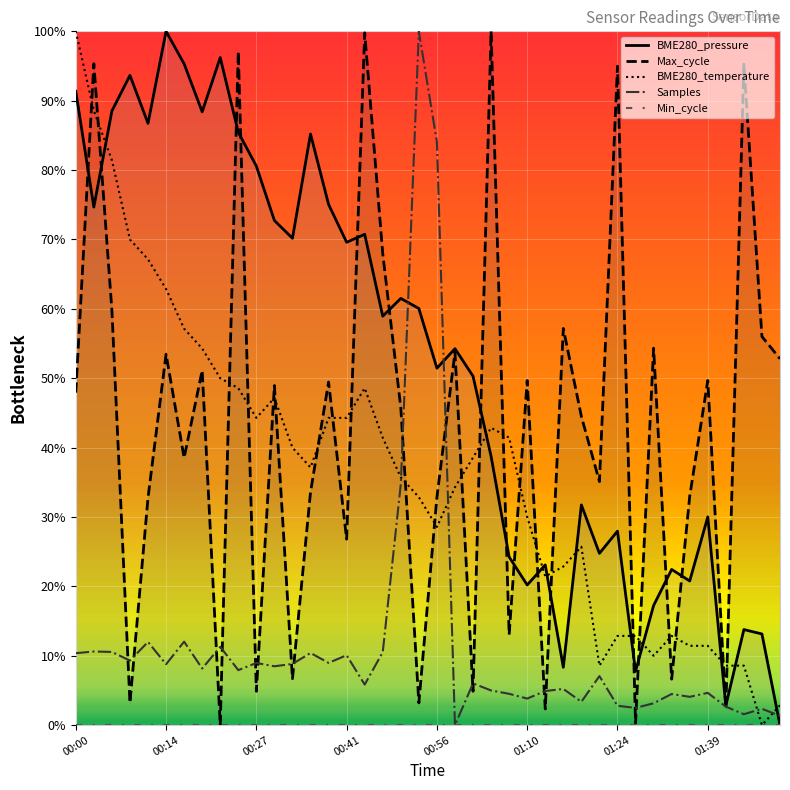

How many interior local peaks does the Samples series have?

14